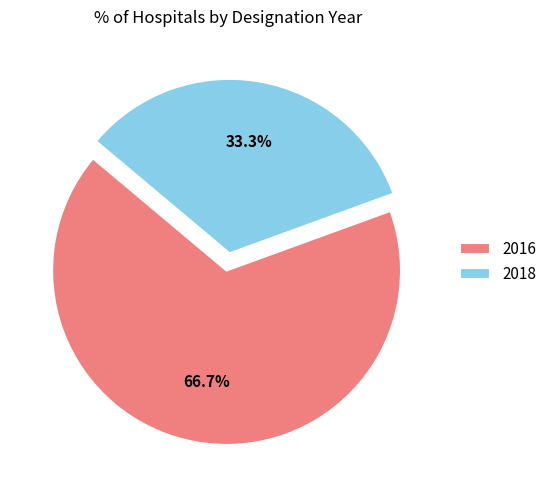

How much of the chart is everything except 2016?

33.3%